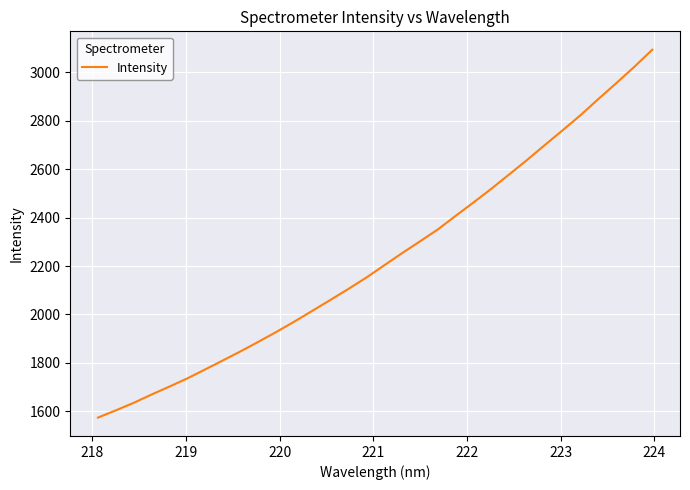

True or false: there are more than 0 points higher than both neighbors.

False